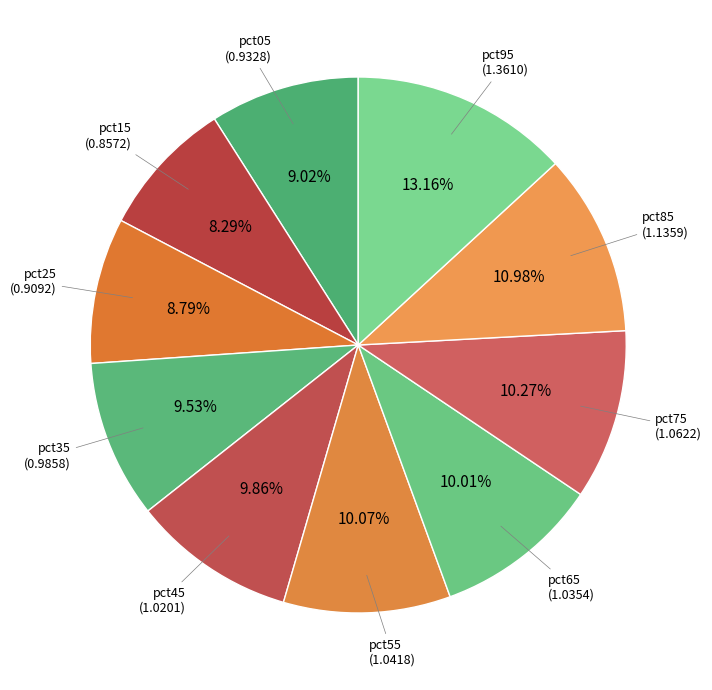

What is the ratio of the value at pct35 to the value at pct45?

1.0